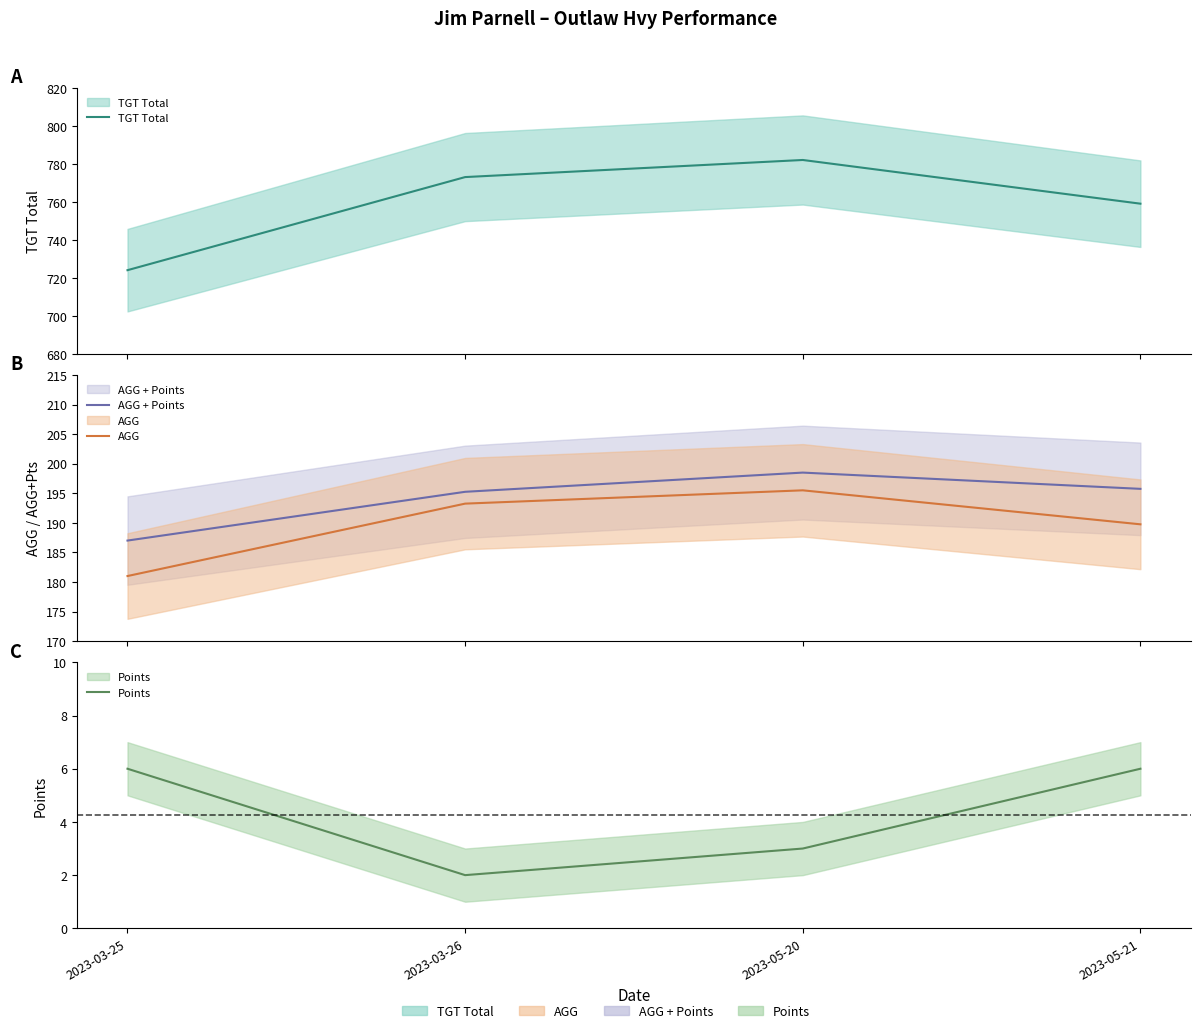

At how many categories does at least one series exceed 101?

4